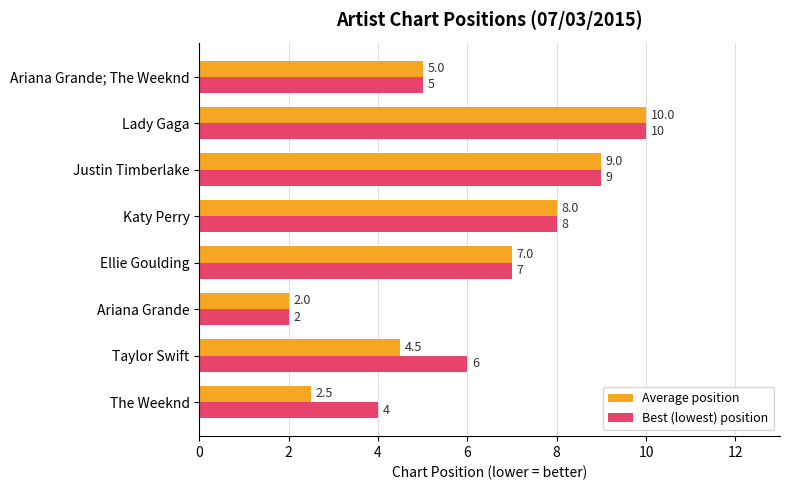

What is the approximate value of Average position at Justin Timberlake?

9.0